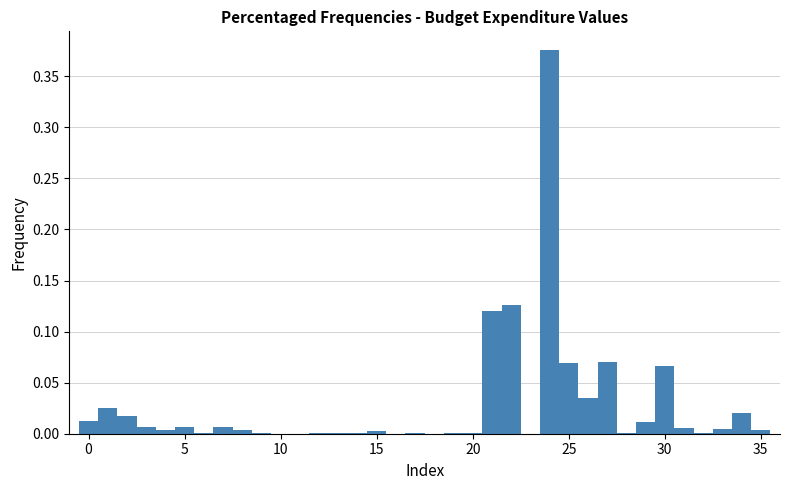

Read against the x-axis, roughly where is the centre of the tallest bar?

24.0